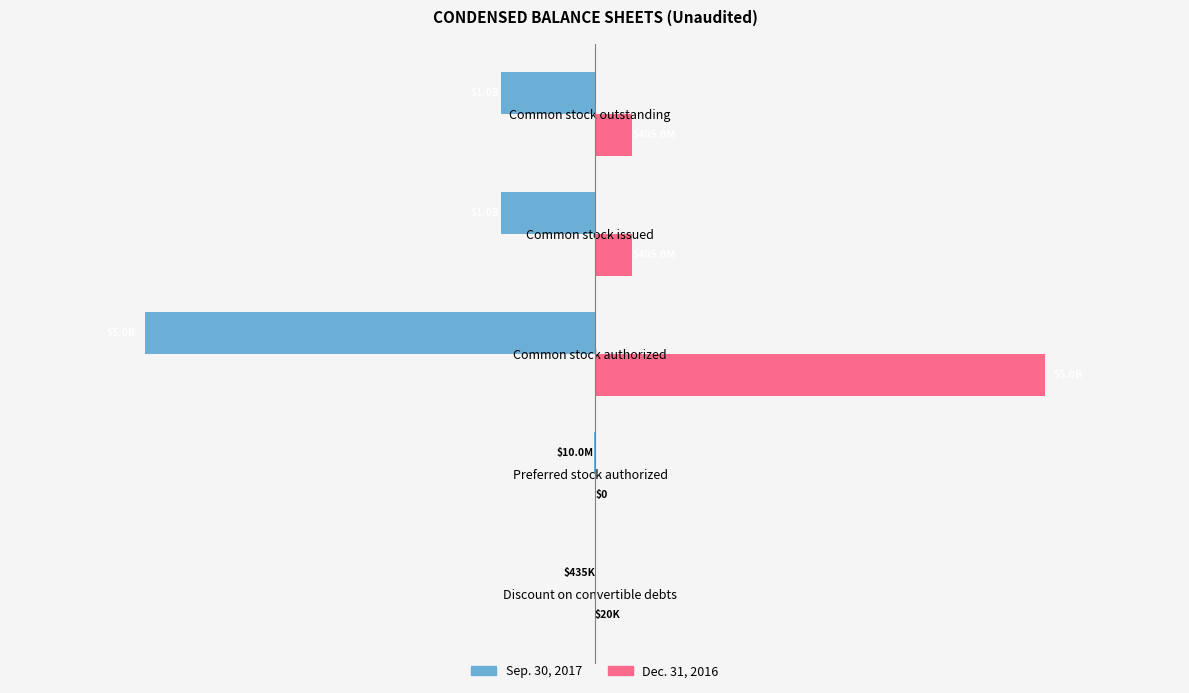

What are all the series names shown in the legend?

Sep. 30, 2017, Dec. 31, 2016